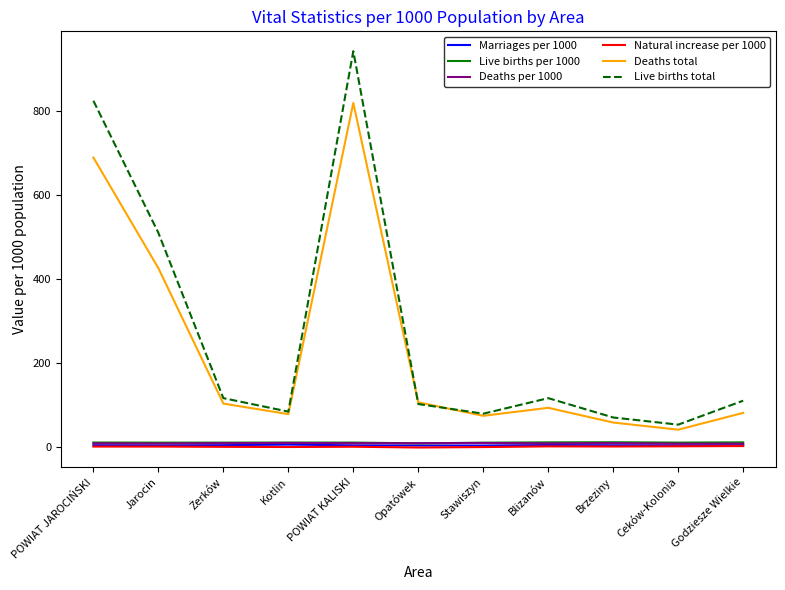

Does the chart have visible grid lines?

No